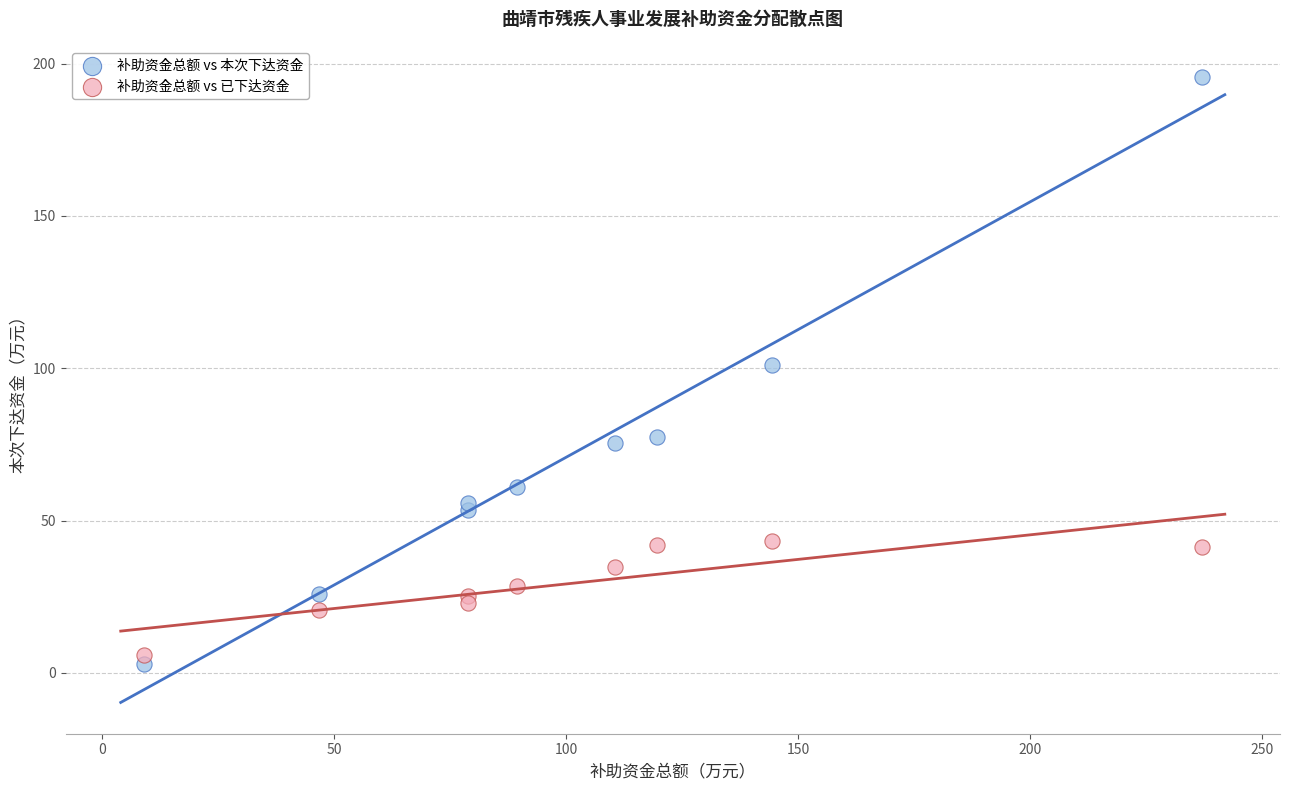

What are all the series names shown in the legend?

补助资金总额 vs 本次下达资金, 补助资金总额 vs 已下达资金